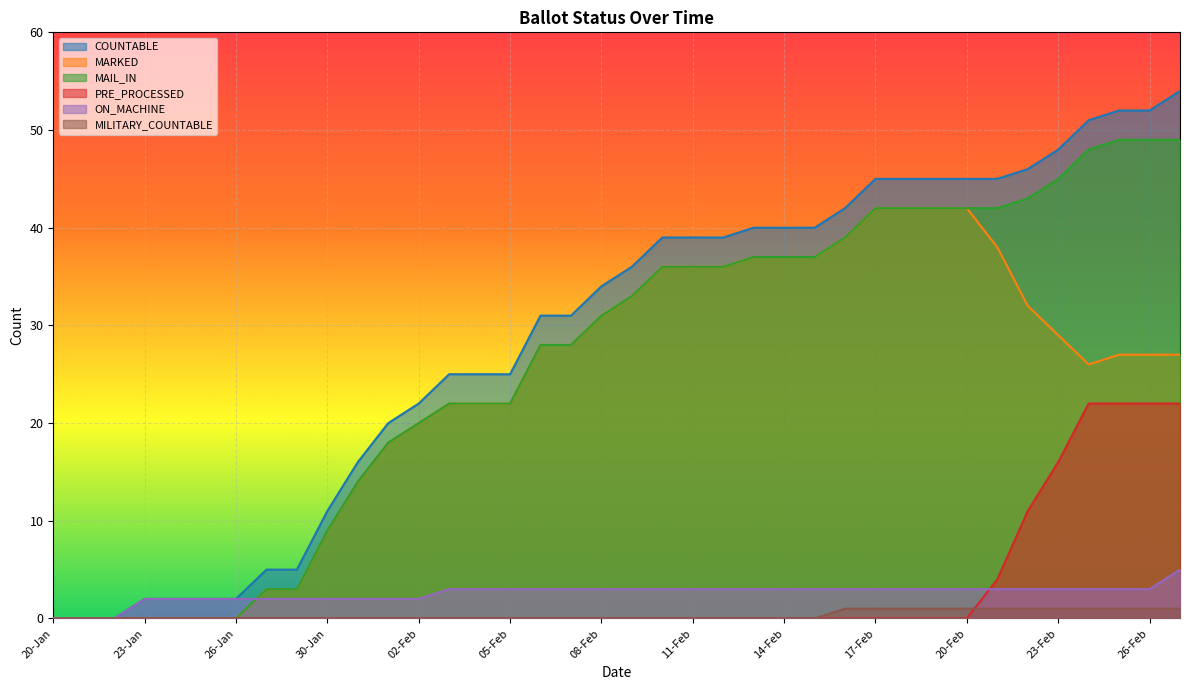

Between 24-Feb and 31-Jan, which is larger?

24-Feb